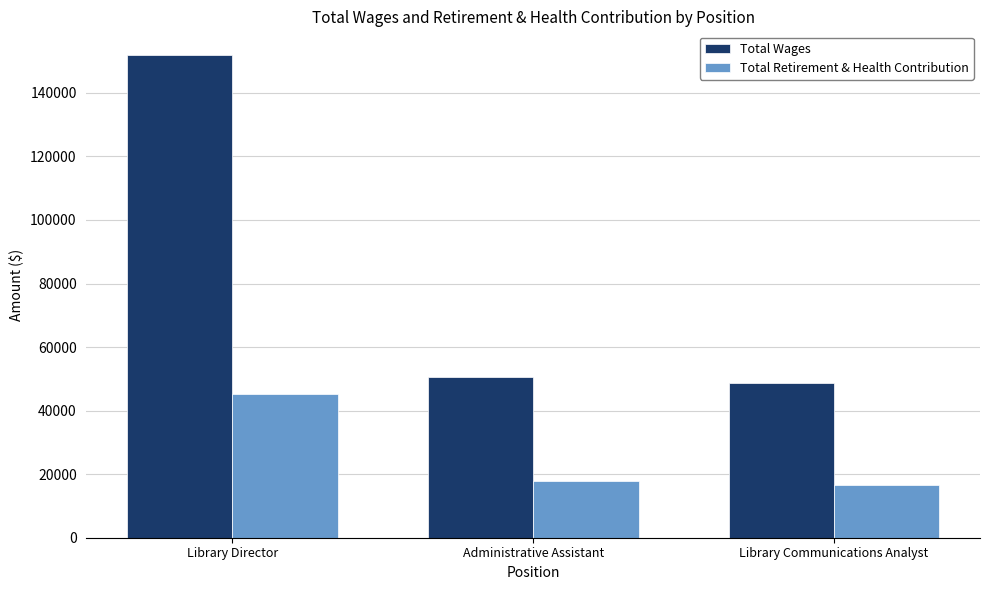

What are all the series names shown in the legend?

Total Wages, Total Retirement & Health Contribution